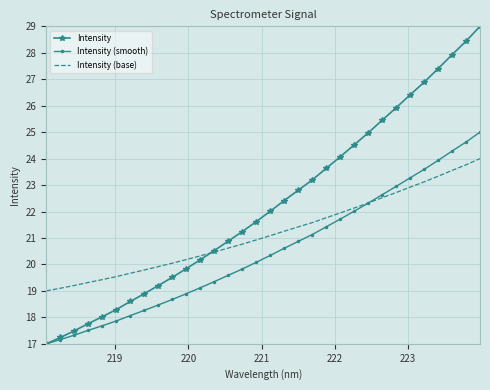

What are all the series names shown in the legend?

Intensity, Intensity (smooth), Intensity (base)